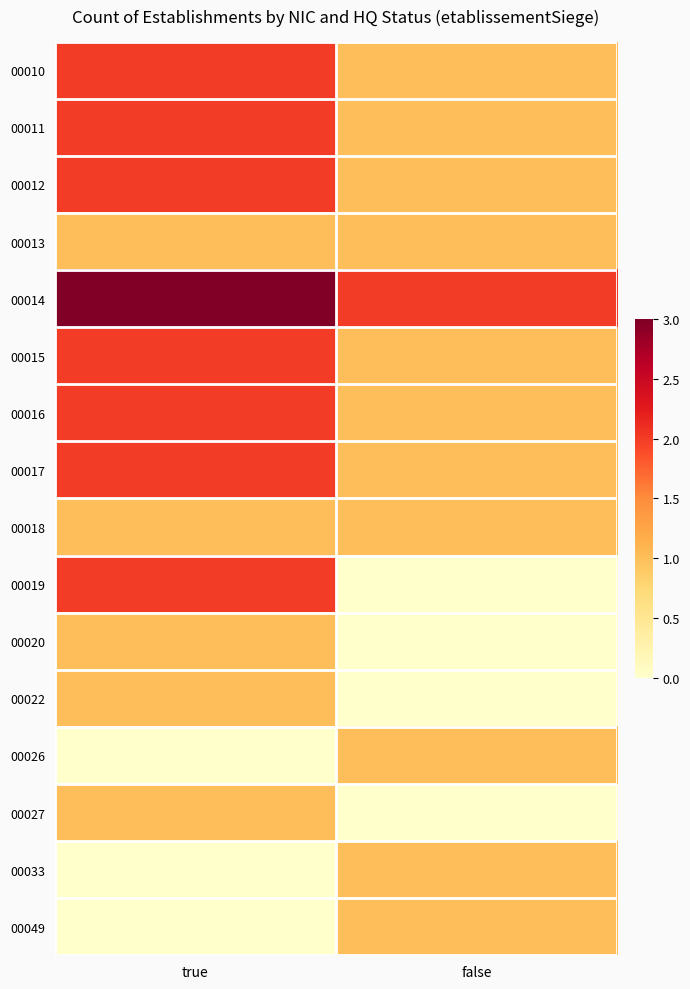

At which category is the sum across all series the highest?

true